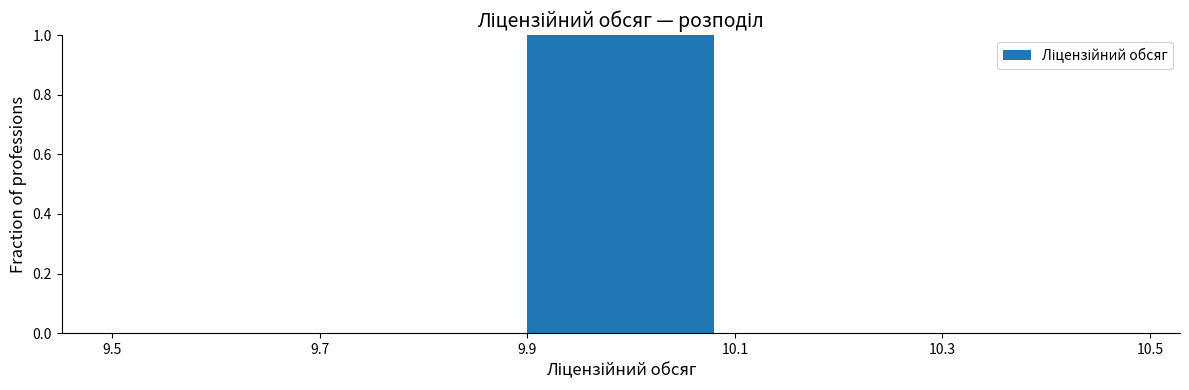

Reading left to right, list every bar in this chart as the range it spans on the x-axis followed by its height. The values are not printed on the chart, so give them approximately, as read against the axis.

9.5 to 9.7: 0
9.7 to 9.9: 0
9.9 to 10.1: 1
10.1 to 10.3: 0
10.3 to 10.5: 0